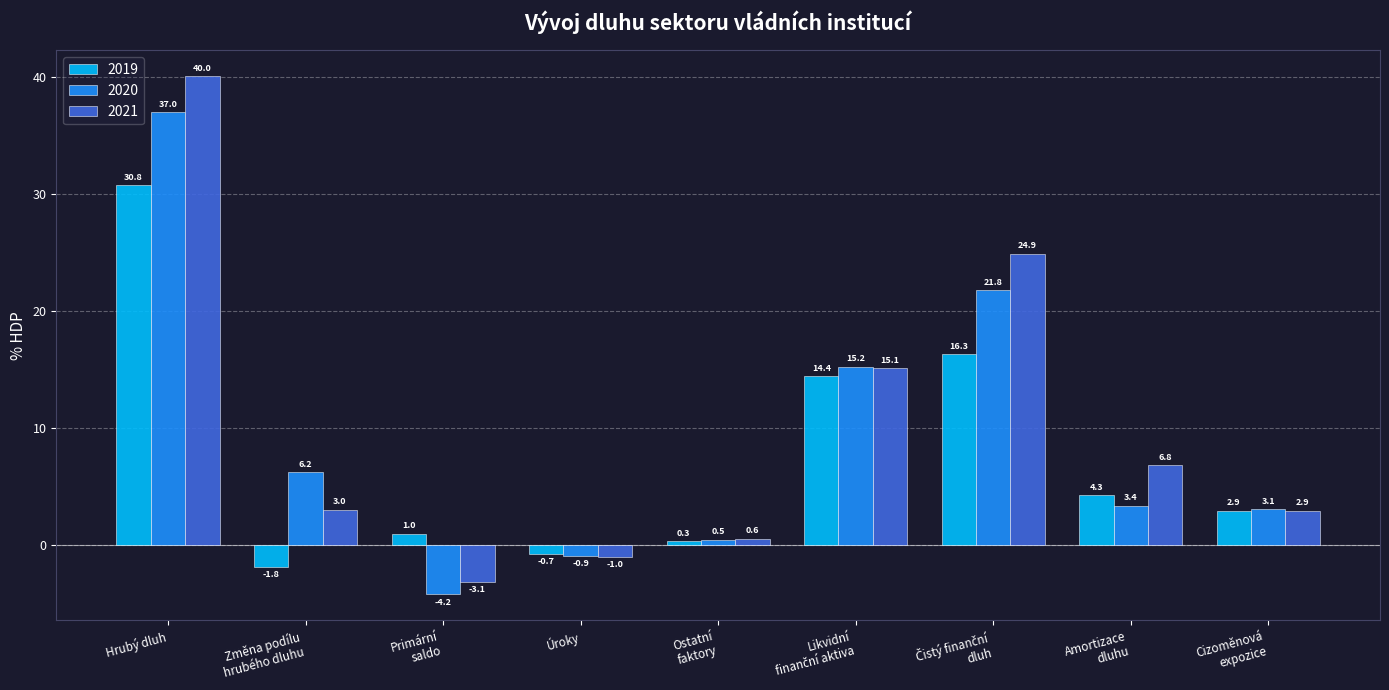

What is the label of the 9th bar from the right?

Hrubý dluh